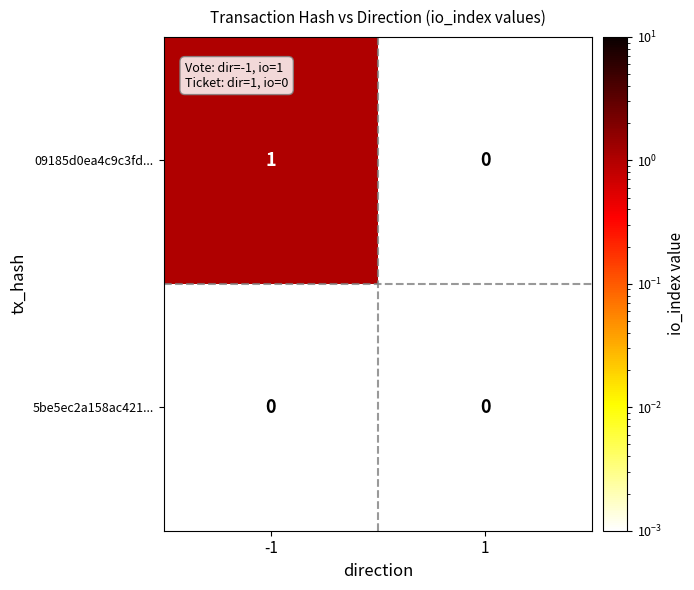

Is the value of 09185d0ea4c9c3fd... at -1 greater than the value of 5be5ec2a158ac421... at 1?

Yes